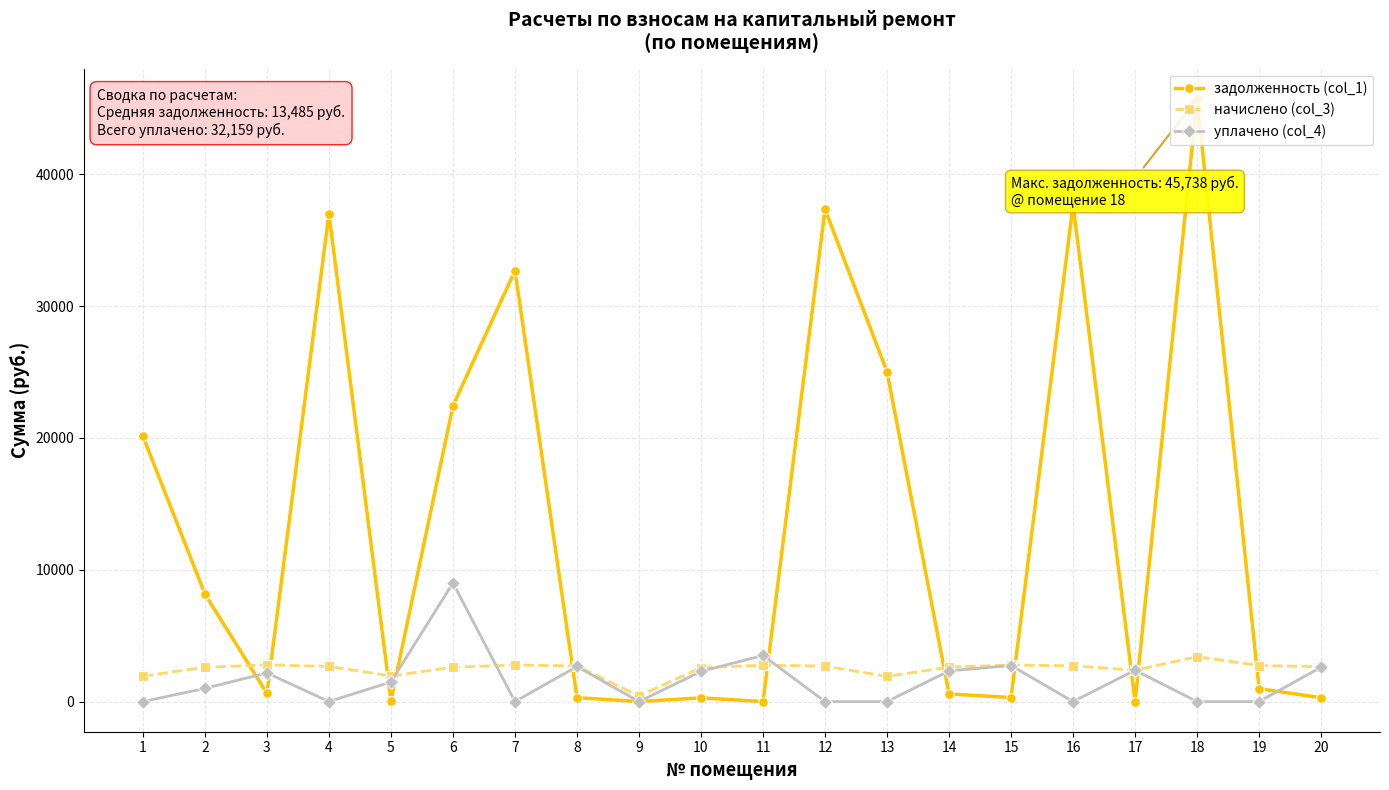

At which label does начислено (col_3) reach its minimum?

9